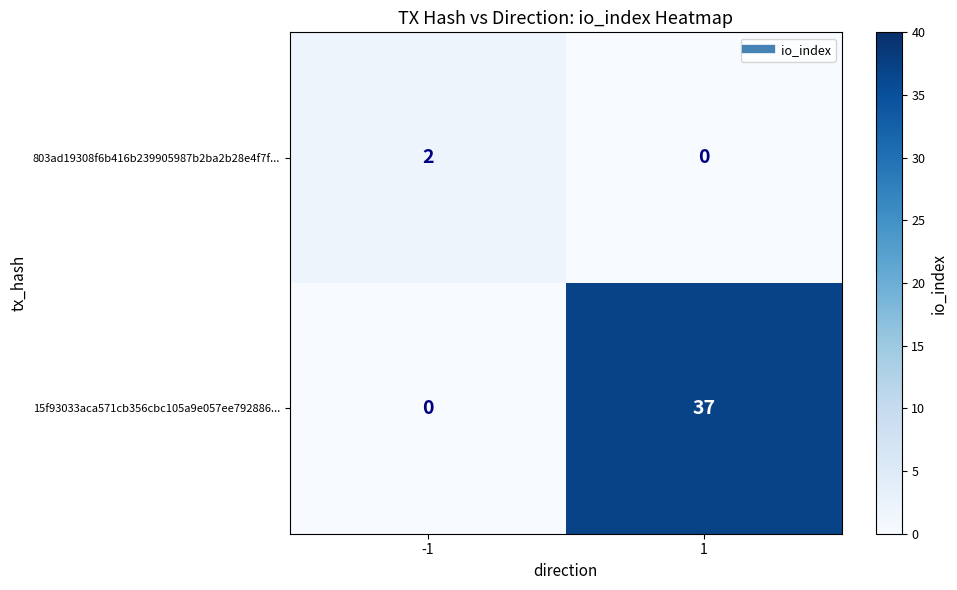

What is the highest value of the 15f93033aca571cb356cbc105a9e057ee792886... series?

37